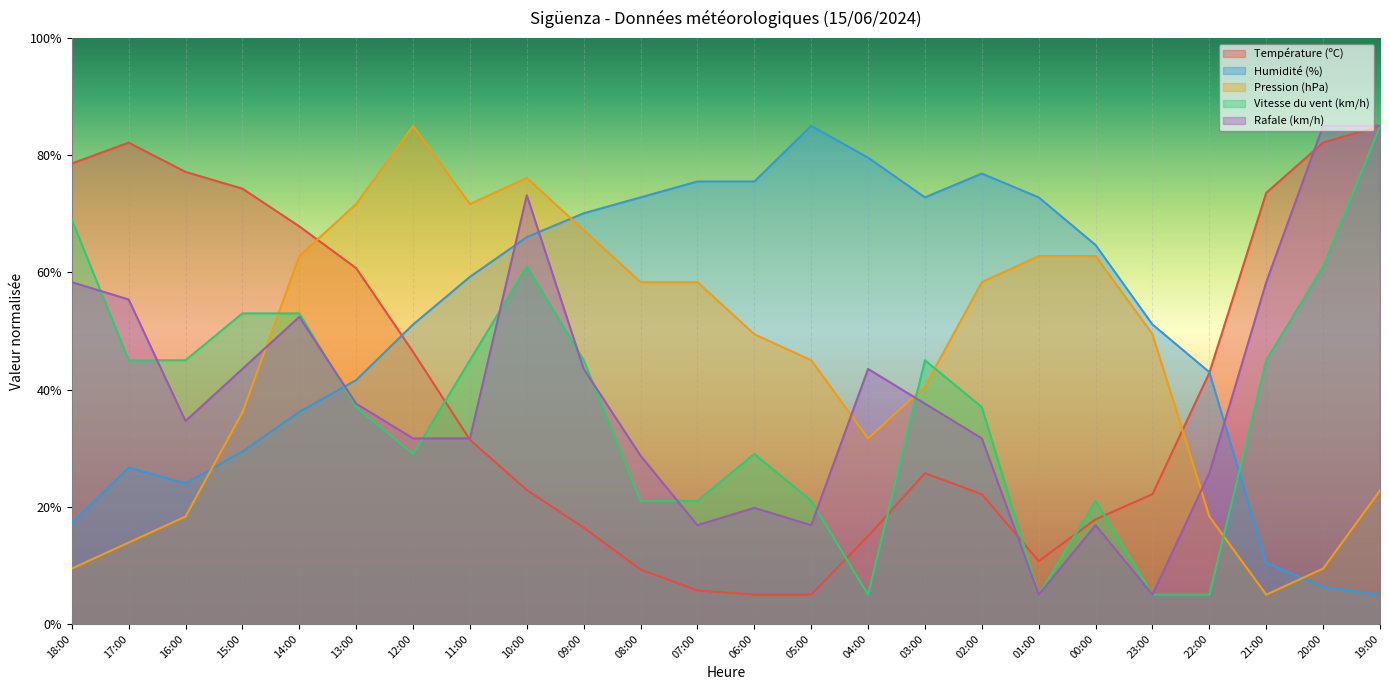

List the labels in order of Pression (hPa) value, largest first.

12:00, 10:00, 13:00, 11:00, 09:00, 14:00, 01:00, 00:00, 08:00, 07:00, 02:00, 06:00, 23:00, 05:00, 03:00, 15:00, 04:00, 19:00, 16:00, 22:00, 17:00, 18:00, 20:00, 21:00